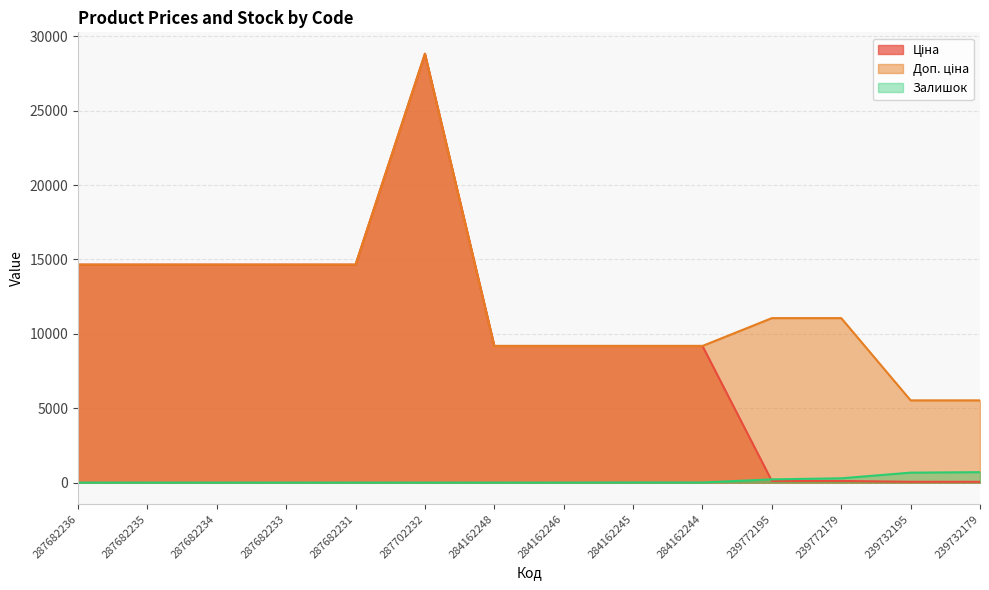

At which category does the chart reach its peak across all series?

287702232